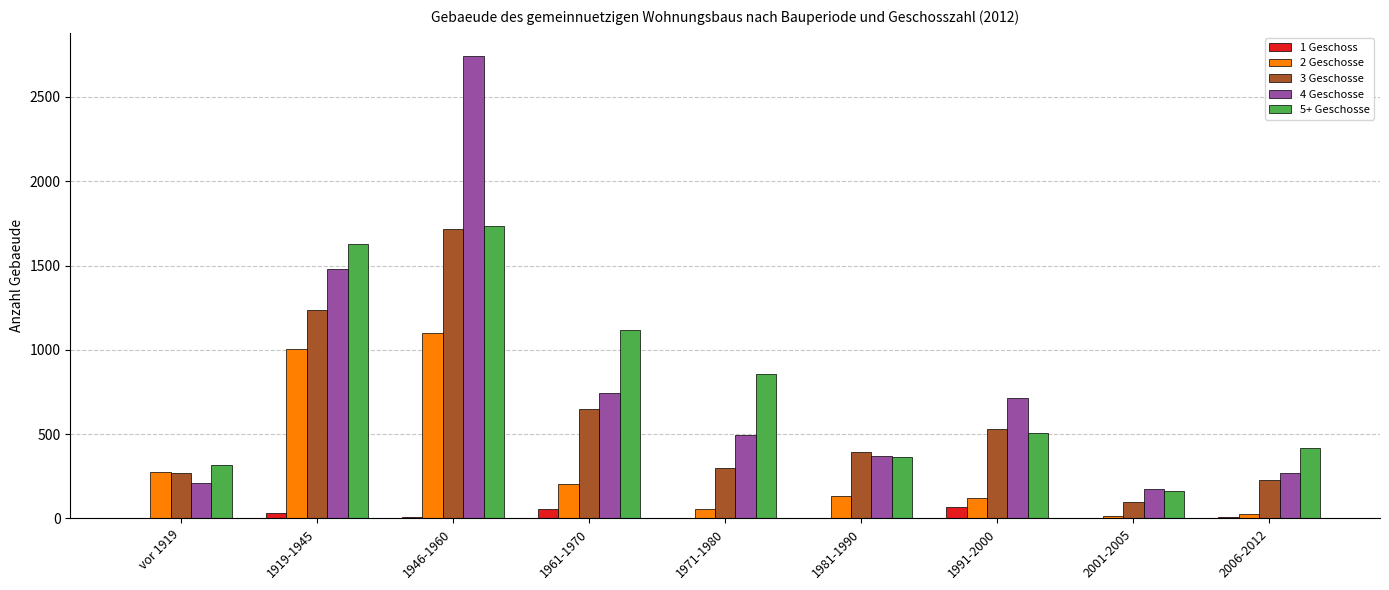

The 1 Geschoss series shows 1 at 1971-1980. True or false?

True